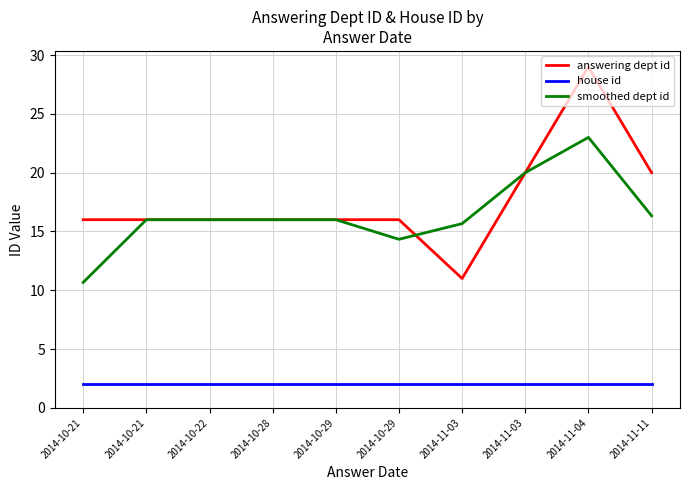

True or false: smoothed dept id and house id intersect in this chart.

False